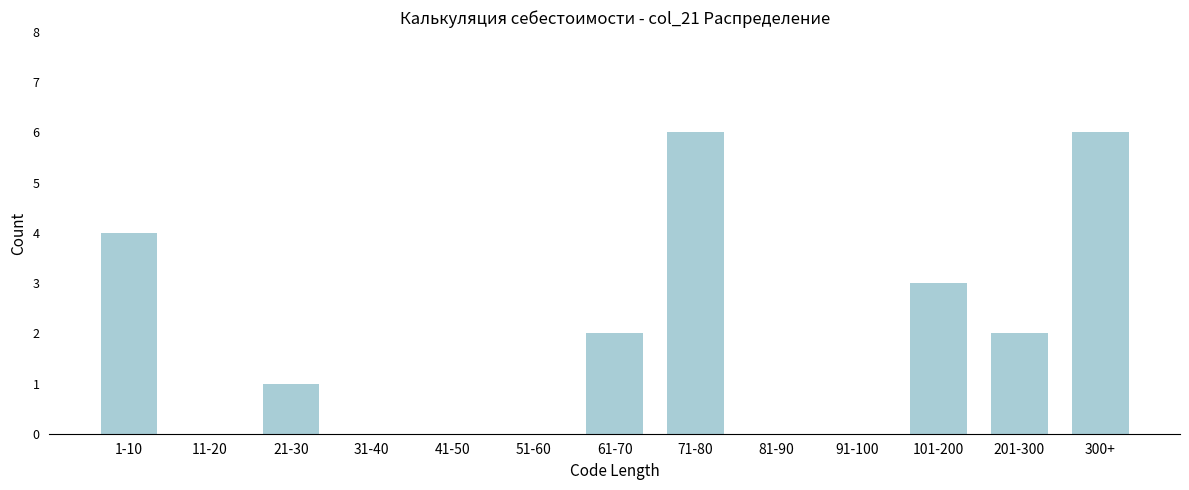

Reading right to left, transcribe all the data shown in this chart.

300+=6	201-300=2	101-200=3	91-100=0	81-90=0	71-80=6	61-70=2	51-60=0	41-50=0	31-40=0	21-30=1	11-20=0	1-10=4